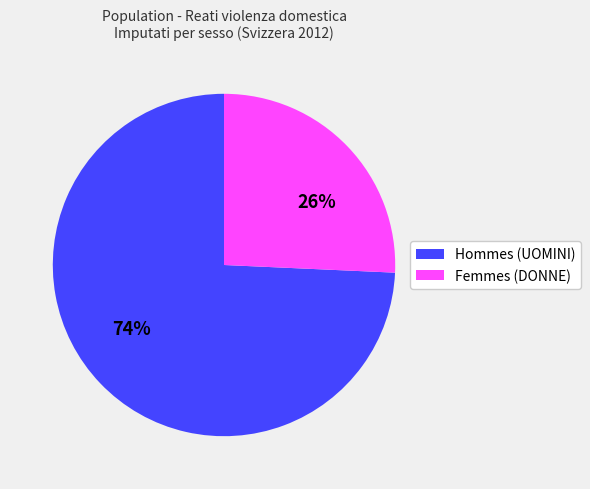

To the nearest percent, what is the average slice percentage?

50%